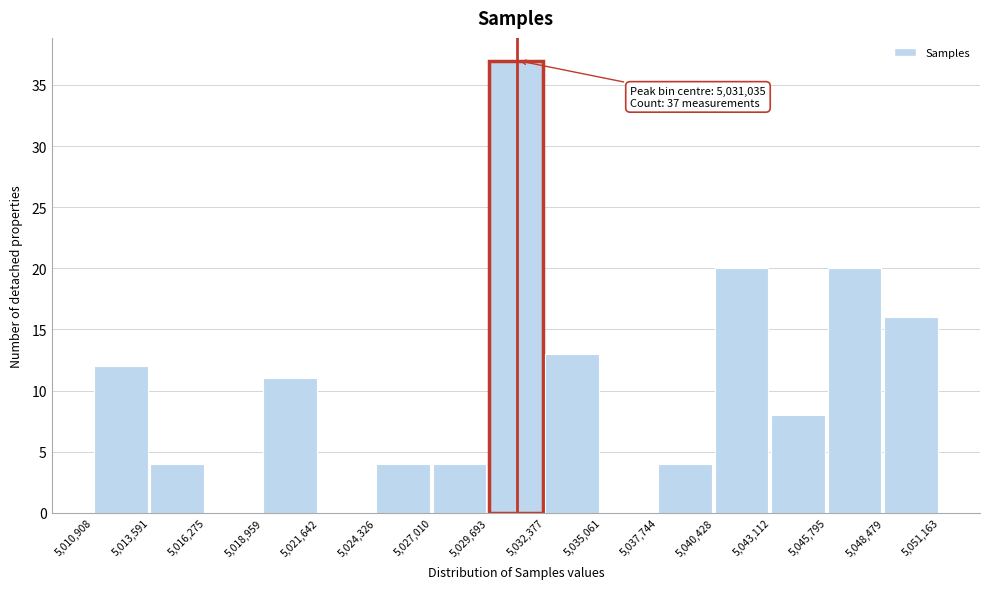

Over which range of the x-axis is the bar tallest?

5,029,693 to 5,032,377